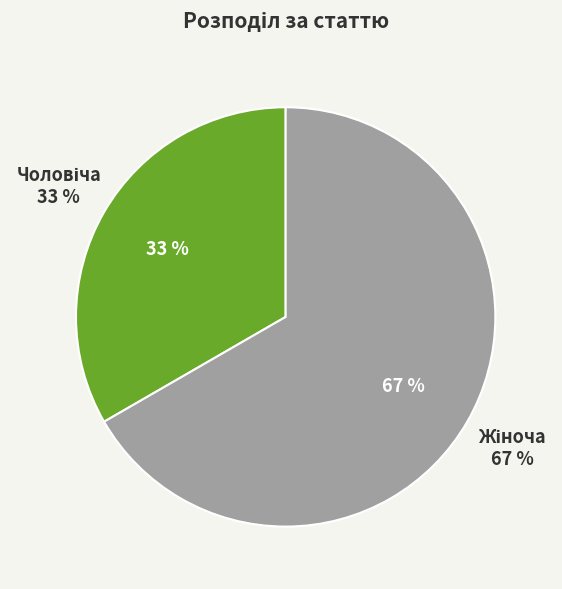

To the nearest percent, what is the combined percentage of Чоловіча and Жіноча?

100%